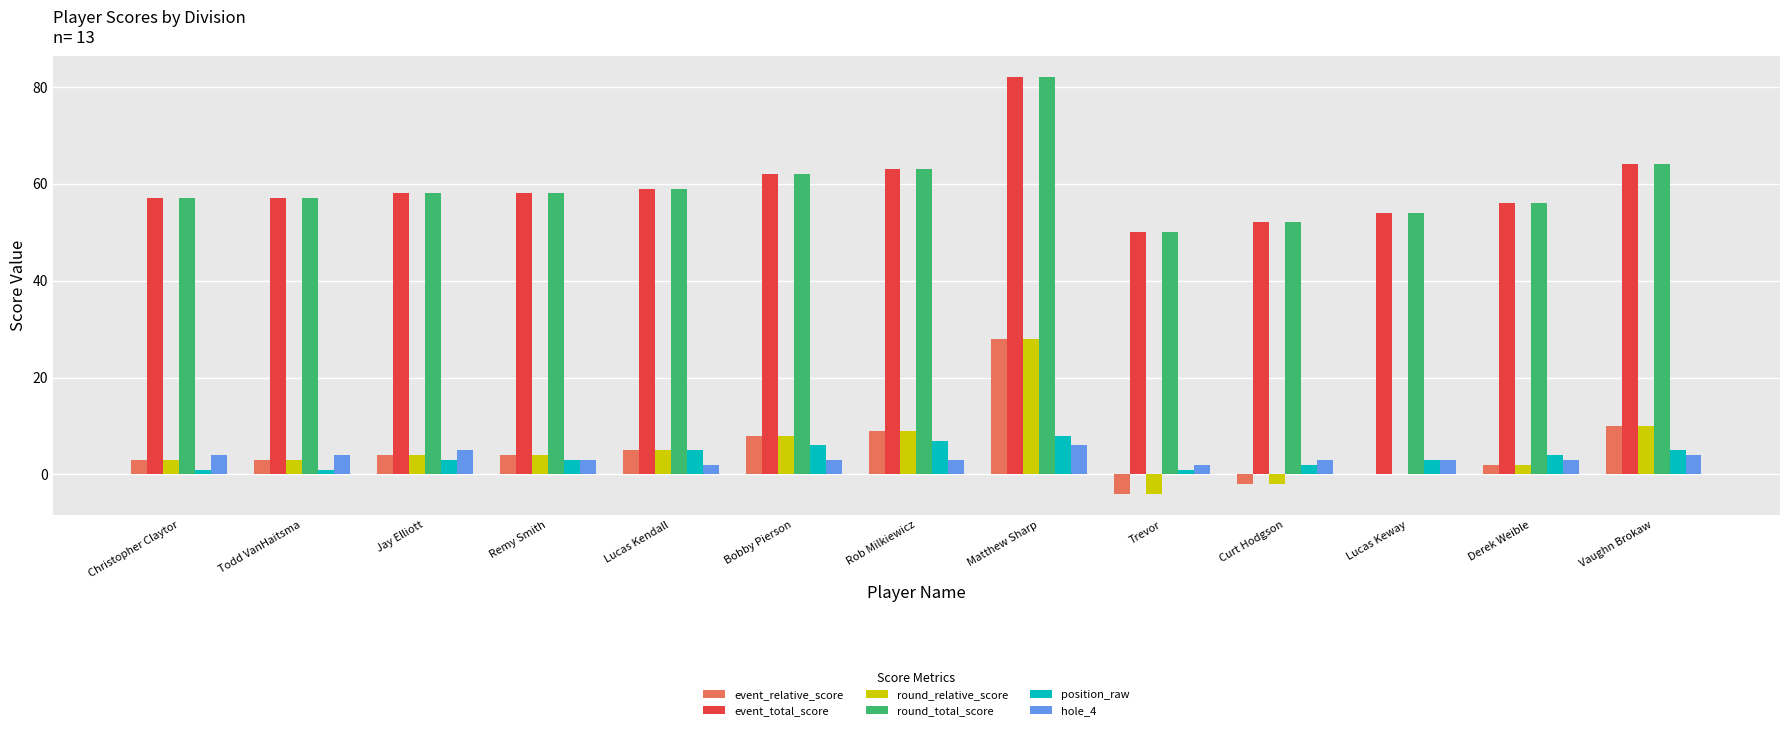

How many distinct data groups are displayed?

6